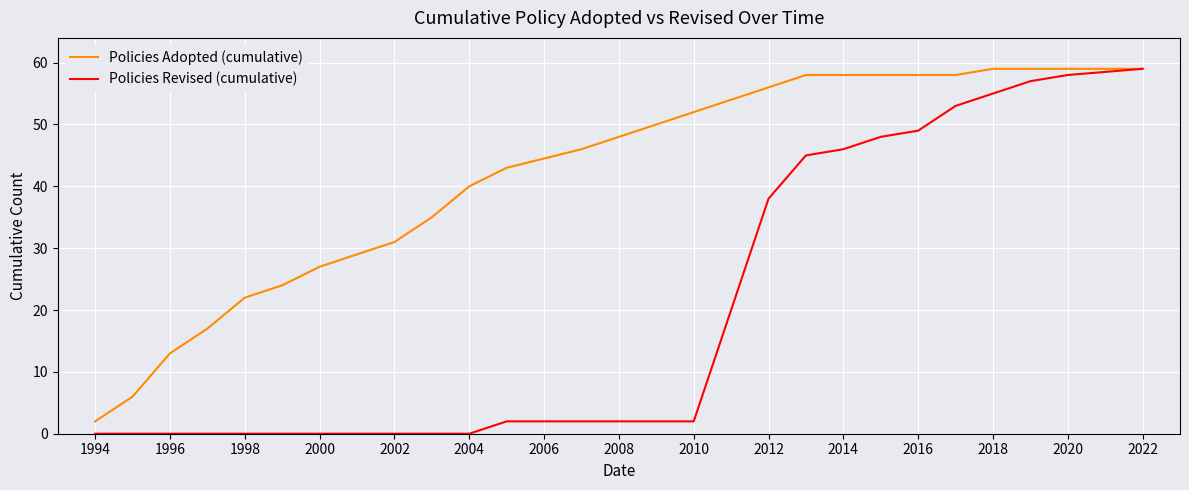

List the series in order of their overall mean, highest first.

Policies Adopted (cumulative), Policies Revised (cumulative)